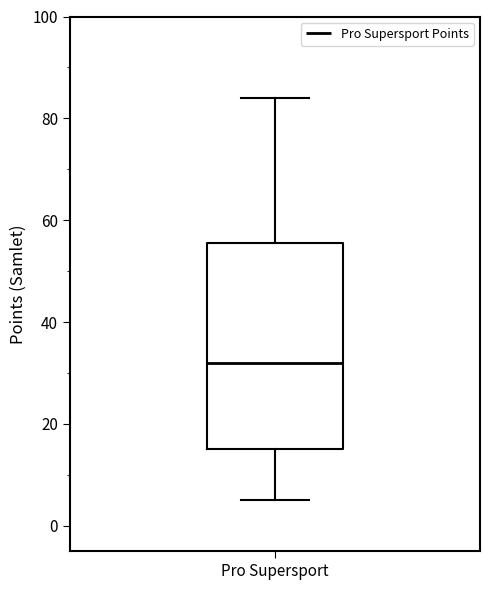

Read this box plot against the y-axis: the position of the median line, the range covered by the box, and the ends of both whiskers. The values are not printed on the chart, so give them approximately, as read against the axis.

median 32, box 16 to 56, whiskers 6 to 84